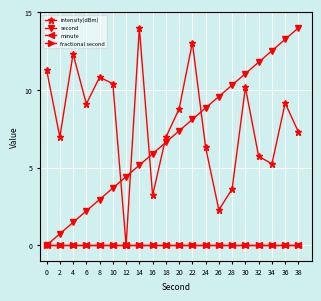

What is the spread (max minus min) of values at 30?

11.1